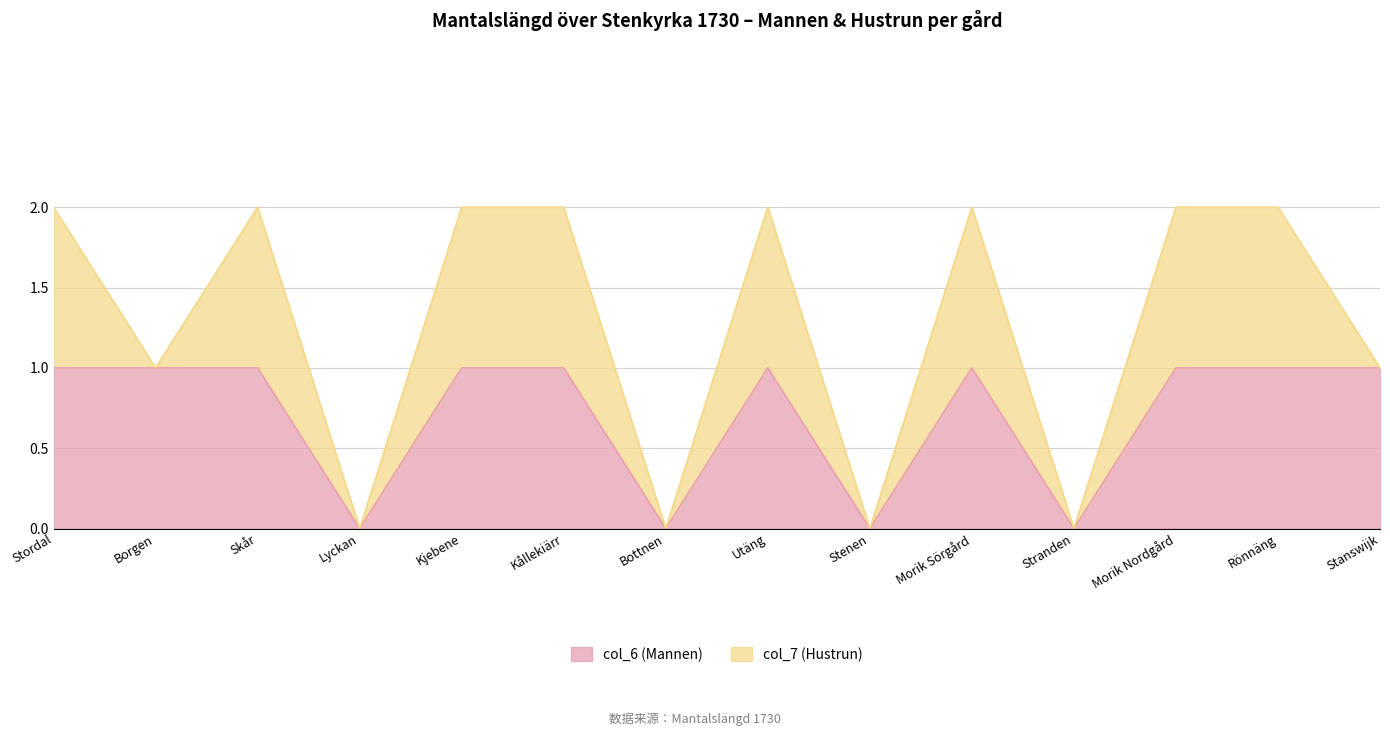

The value at Stordal is 1. True or false?

False